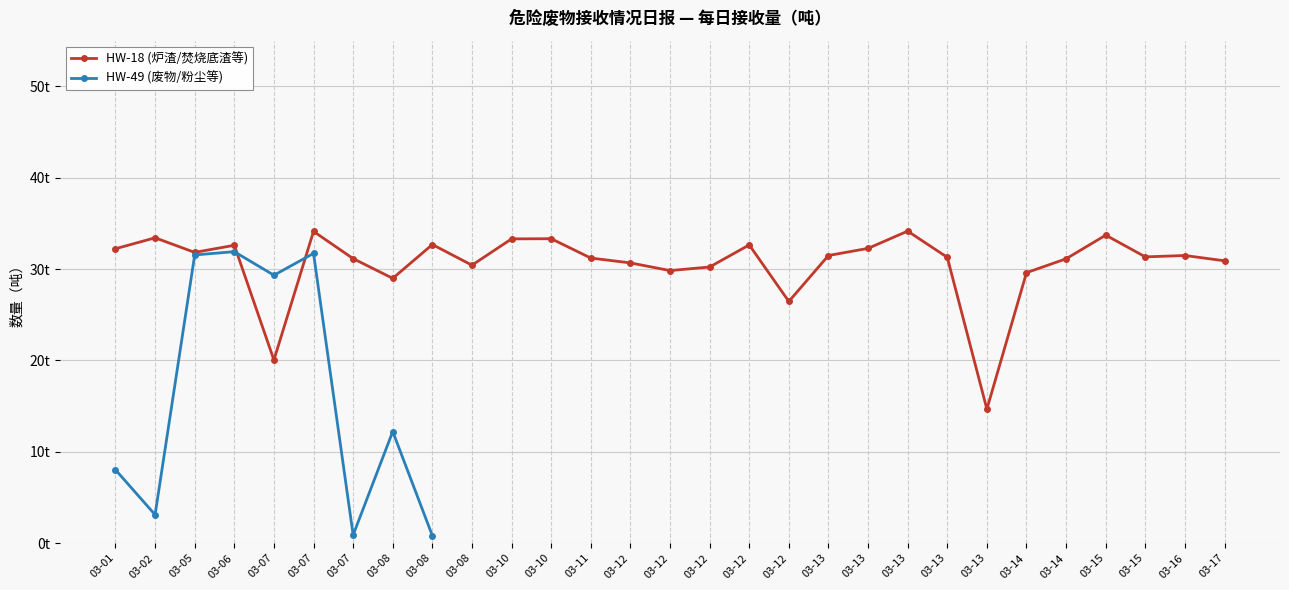

At which category is the sum across all series the highest?

03-07